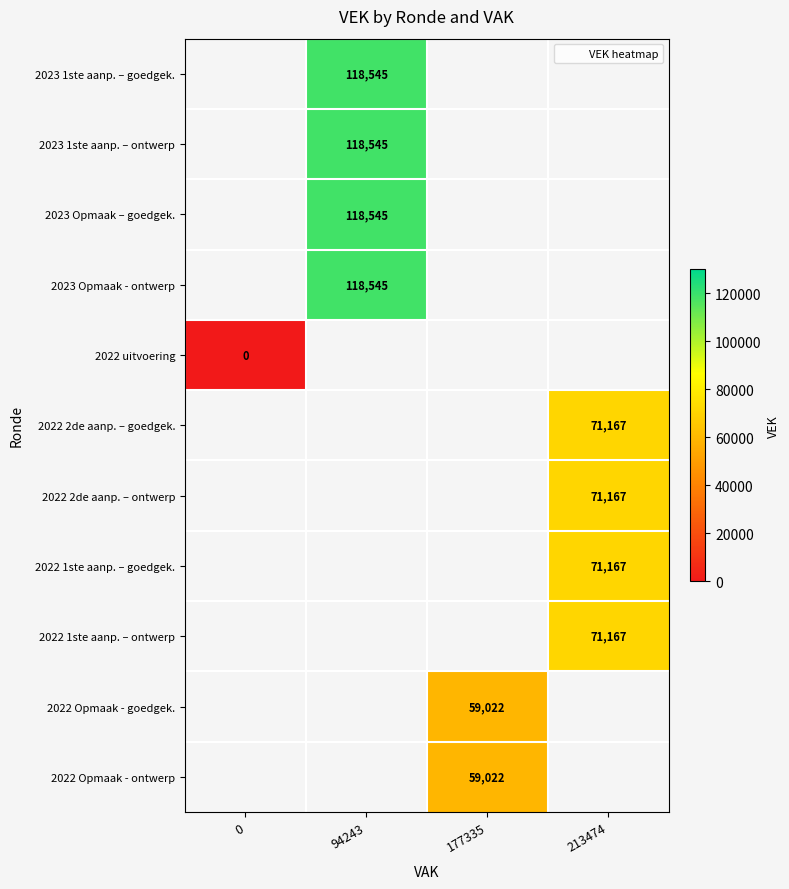

How many data points does each series have?

4